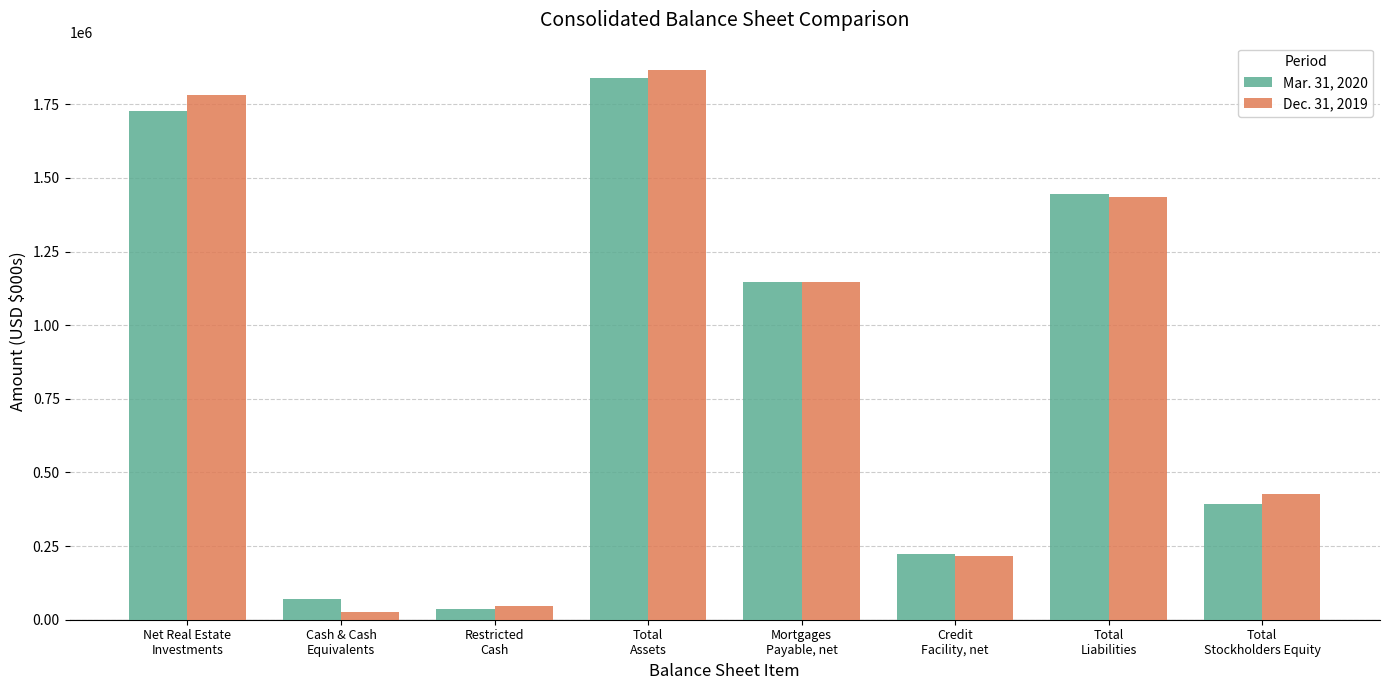

What position from the right is Total
Stockholders Equity?

1